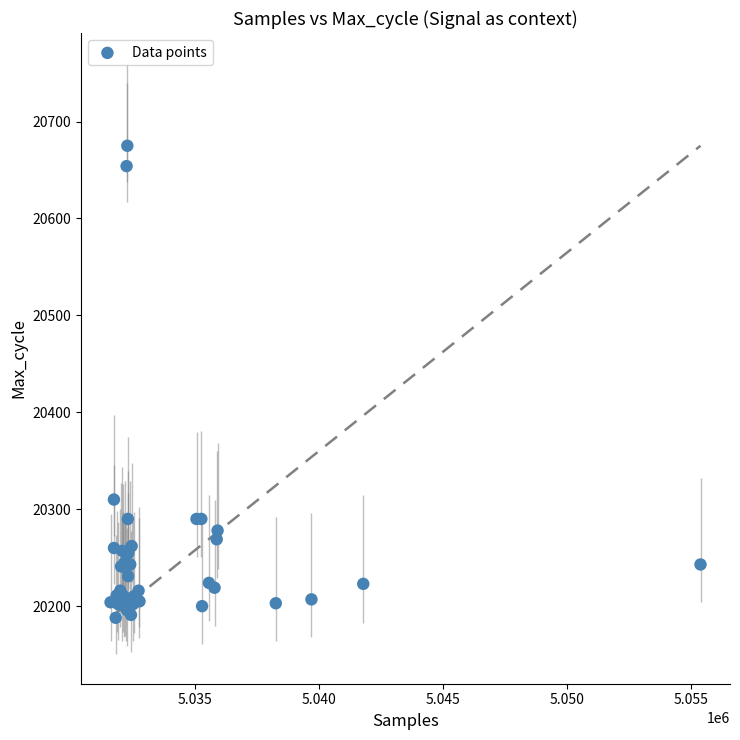

What Y value in the scatter plot is closest to 20431?

20310